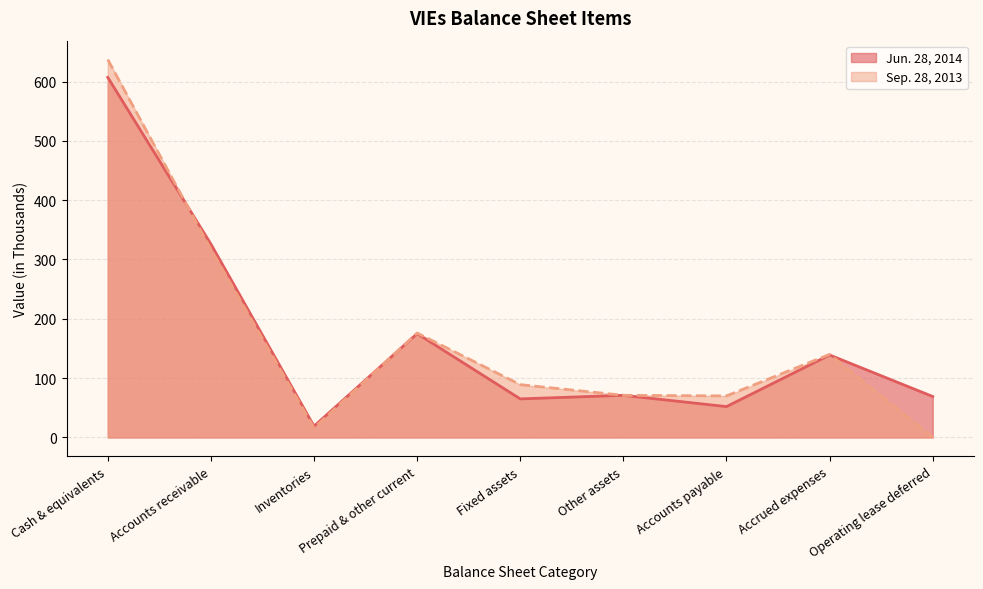

What is the sum of all Sep. 28, 2013 values?

1516